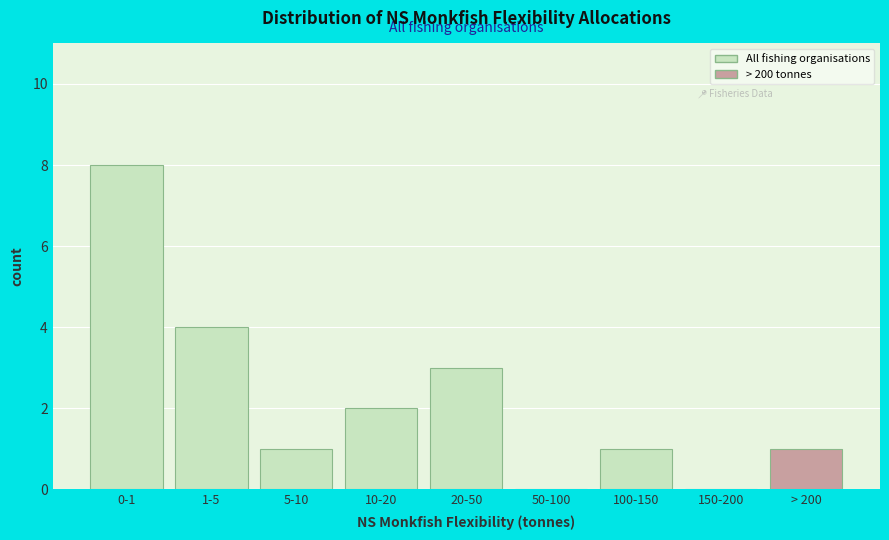

Reading left to right, what are all the values shown in this chart?

0-1=8	1-5=4	5-10=1	10-20=2	20-50=3	50-100=0	100-150=1	150-200=0	> 200=1